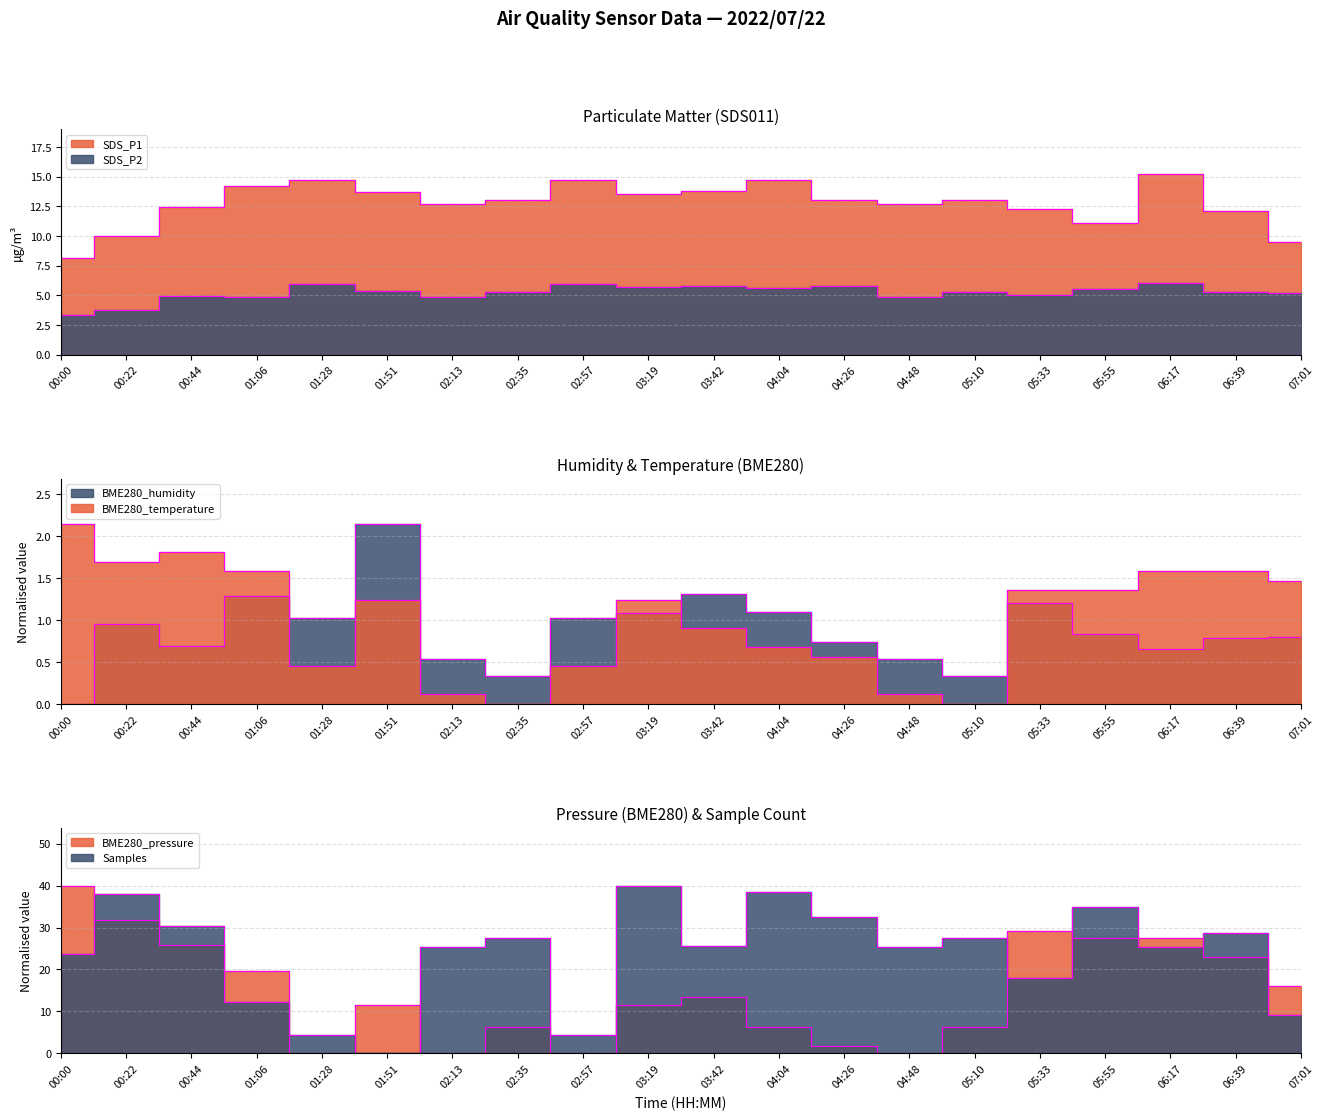

What is the difference between the maximum and minimum values in the BME280_temperature series?

2.1